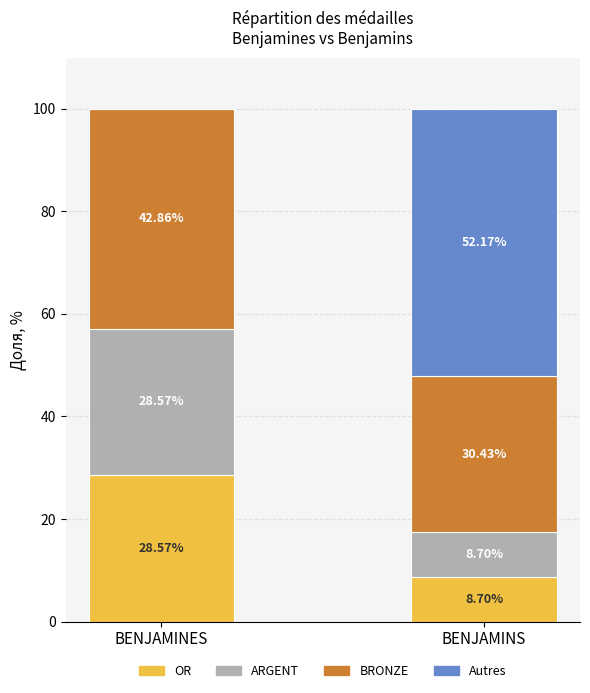

What is the total value across all series at BENJAMINES?

100.0